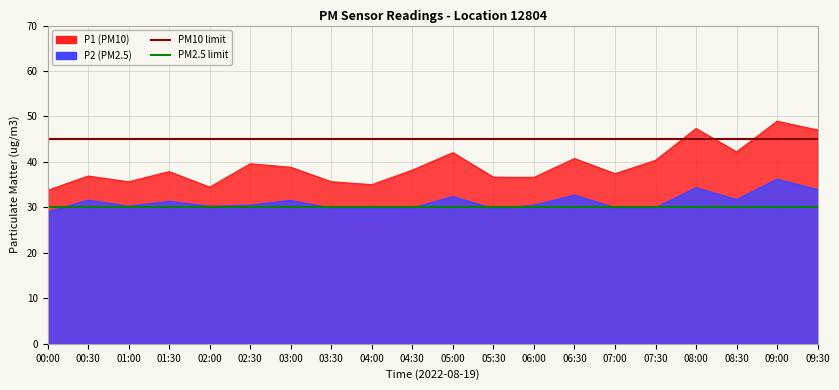

The PM2.5 limit (30) series shows 30 at 00:00. True or false?

True